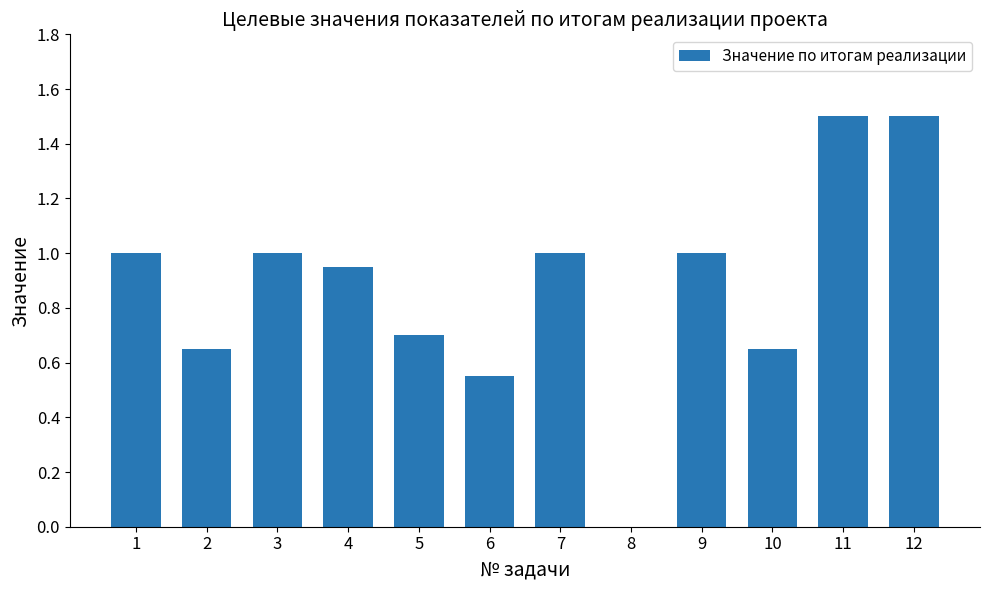

Between 10 and 3, which is larger?

3